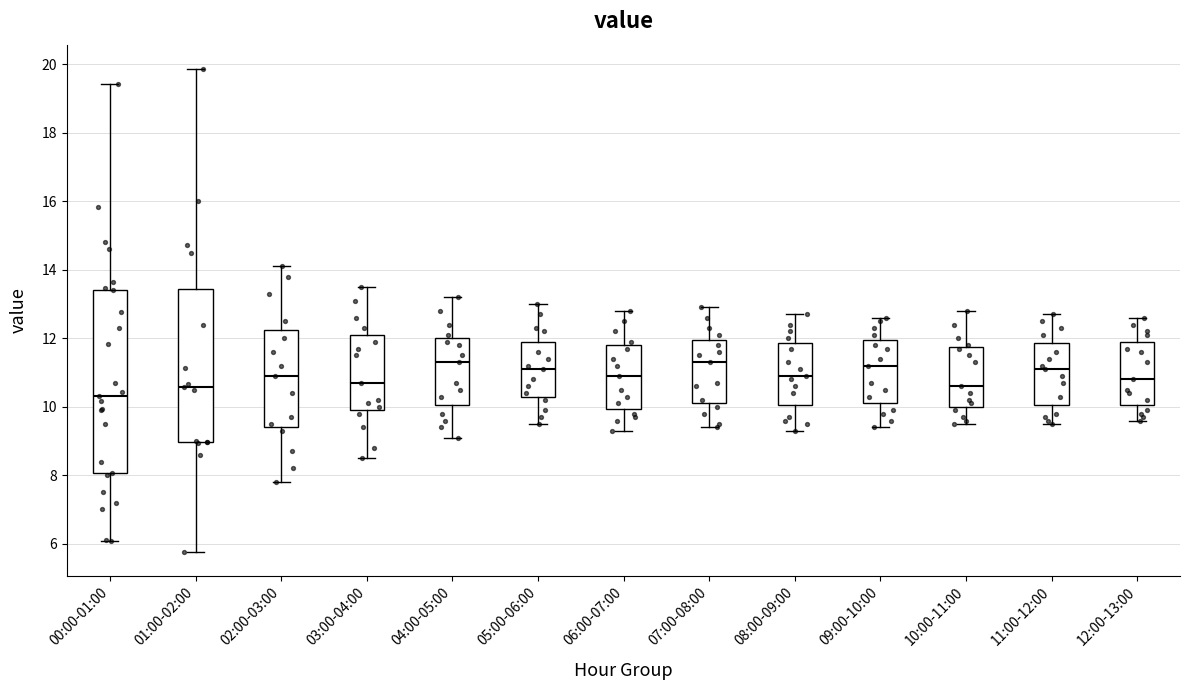

Reading left to right, transcribe this box plot: for each box, give where its median line is, the range the box spans, and where its two whiskers end, as read against the y-axis. The values are not printed on the chart, so give them approximately, as read against the axis.

00:00-01:00: median 10.4, box 8.0 to 13.4, whiskers 6.0 to 19.4
01:00-02:00: median 10.6, box 9.0 to 13.4, whiskers 5.8 to 19.8
02:00-03:00: median 11.0, box 9.4 to 12.2, whiskers 7.8 to 14.2
03:00-04:00: median 10.8, box 10.0 to 12.2, whiskers 8.6 to 13.6
04:00-05:00: median 11.4, box 10.0 to 12.0, whiskers 9.2 to 13.2
05:00-06:00: median 11.2, box 10.4 to 12.0, whiskers 9.6 to 13.0
06:00-07:00: median 11.0, box 10.0 to 11.8, whiskers 9.4 to 12.8
07:00-08:00: median 11.4, box 10.2 to 12.0, whiskers 9.4 to 13.0
08:00-09:00: median 11.0, box 10.0 to 11.8, whiskers 9.4 to 12.8
09:00-10:00: median 11.2, box 10.2 to 12.0, whiskers 9.4 to 12.6
10:00-11:00: median 10.6, box 10.0 to 11.8, whiskers 9.6 to 12.8
11:00-12:00: median 11.2, box 10.0 to 11.8, whiskers 9.6 to 12.8
12:00-13:00: median 10.8, box 10.0 to 12.0, whiskers 9.6 to 12.6